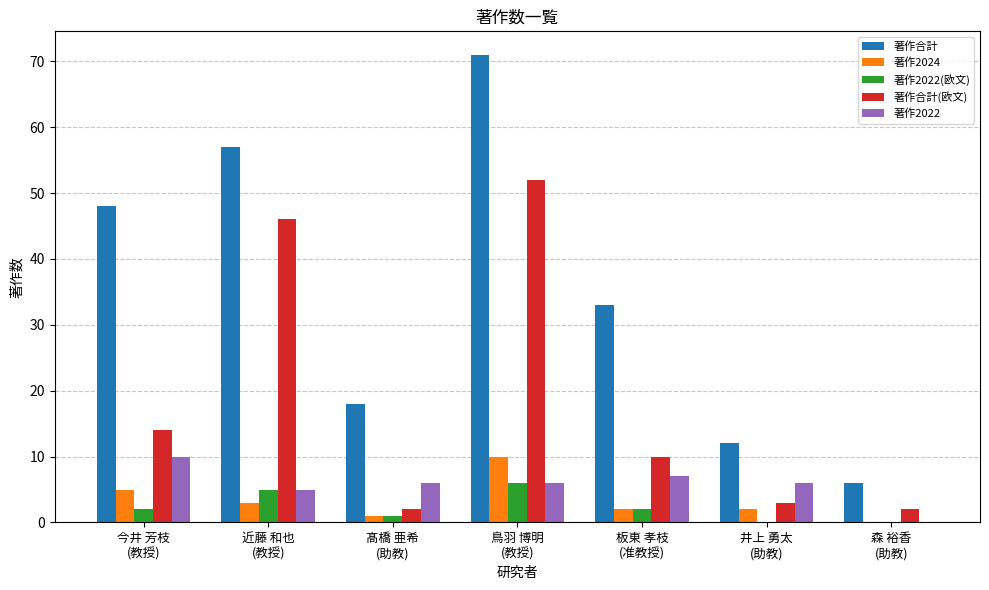

Which series has the largest total across all categories?

著作合計